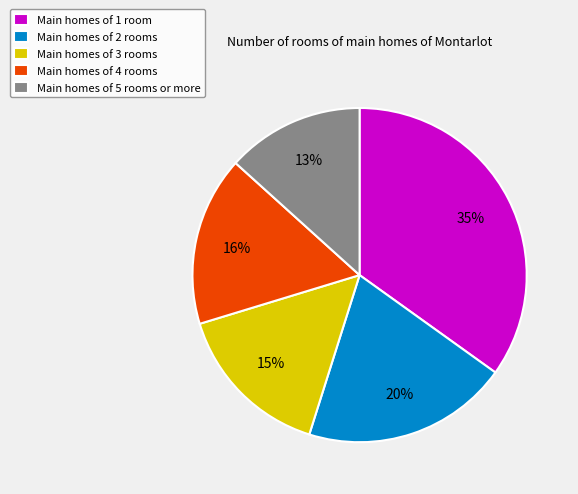

Does any single category account for the majority?

No